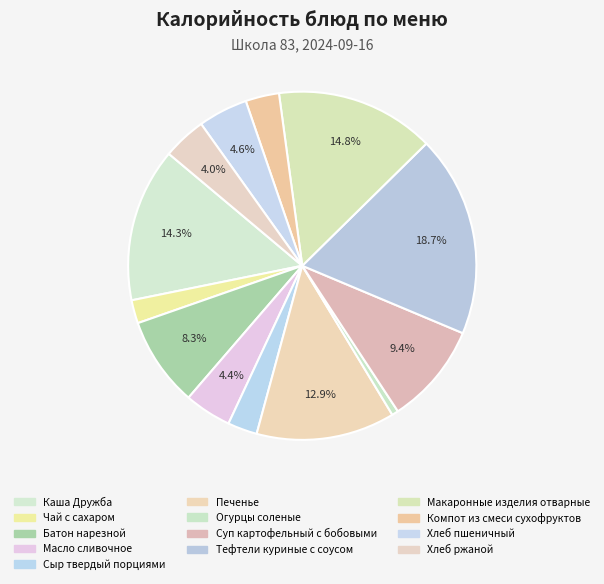

How many slices are in this pie chart?

13